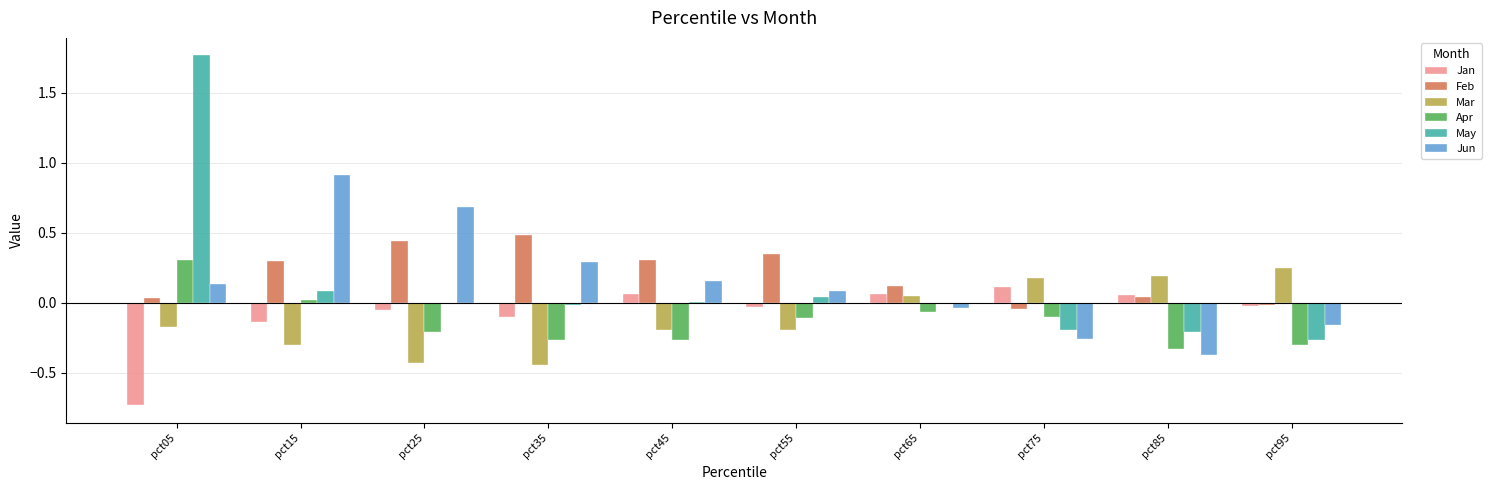

Which series has the widest spread of values?

May